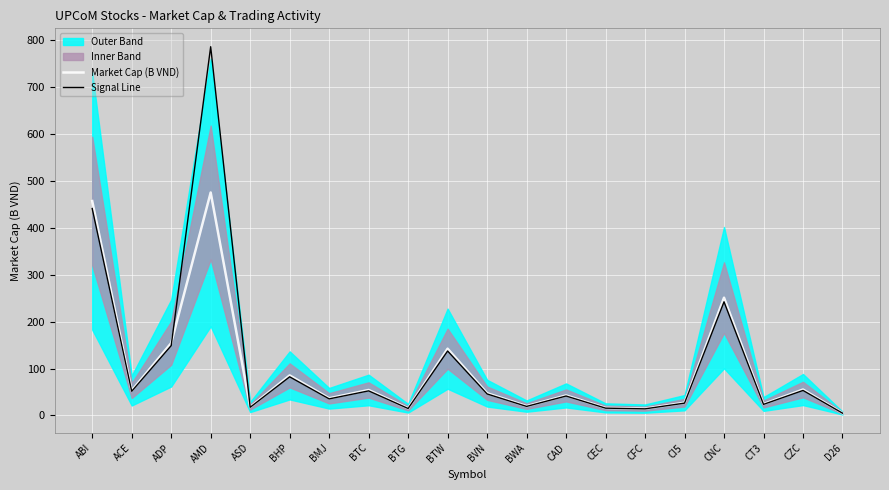

What is the label of the 4th point from the left?

AMD